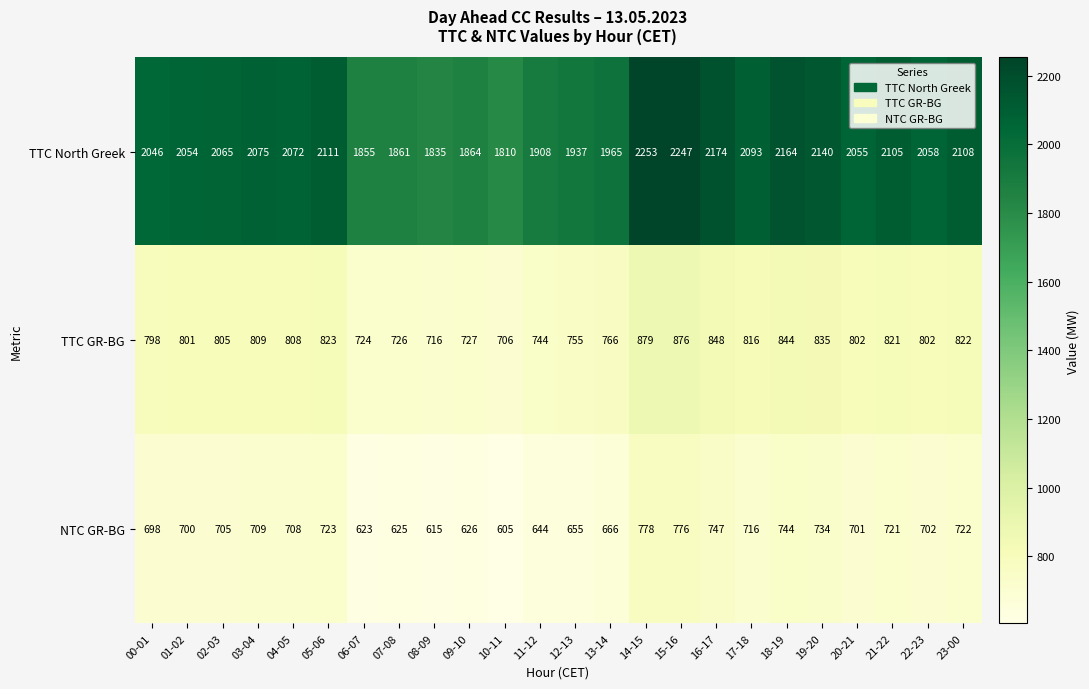

Is the value of TTC GR-BG at 09-10 greater than the value of NTC GR-BG at 20-21?

Yes